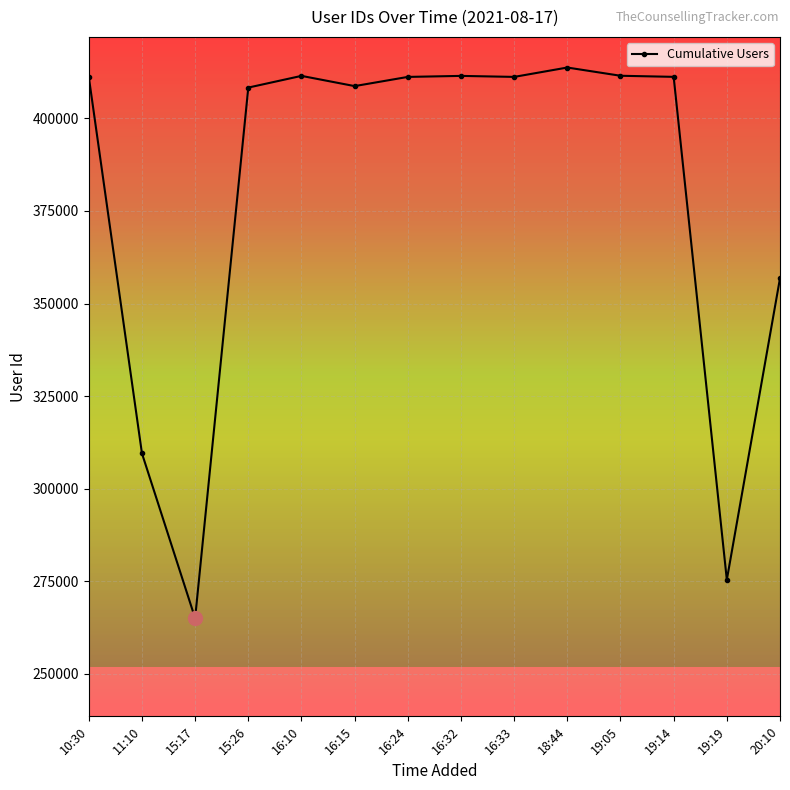

Where does the data first go above 411200?

10:30